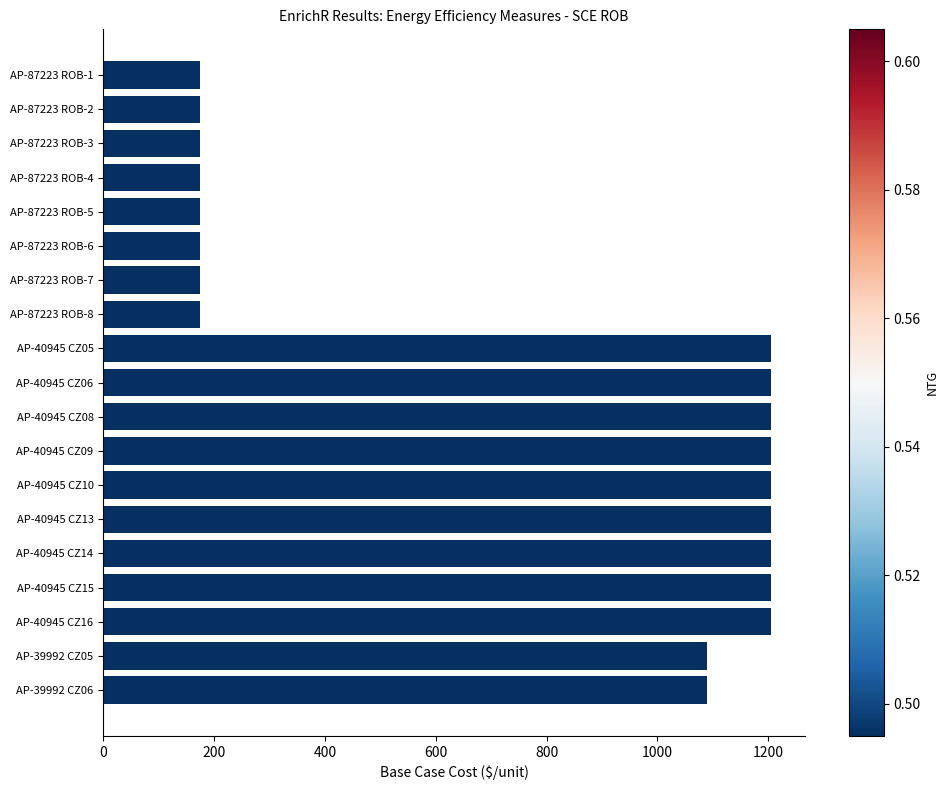

How many bars are there in total?

19